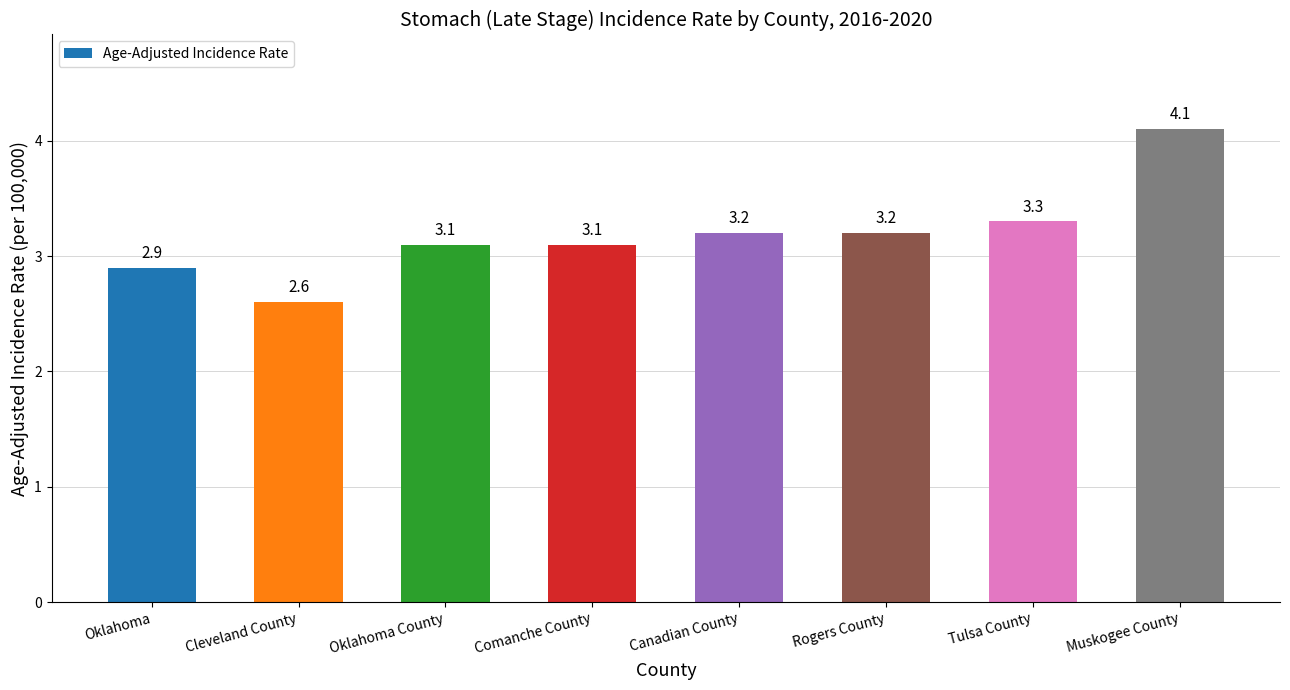

What is the greatest value displayed?

4.1